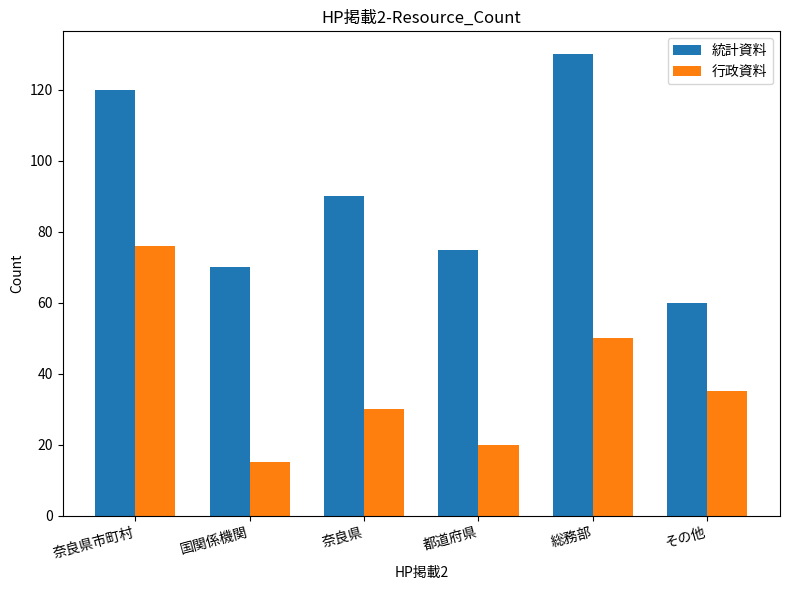

At which label is 行政資料 closest to 45?

総務部